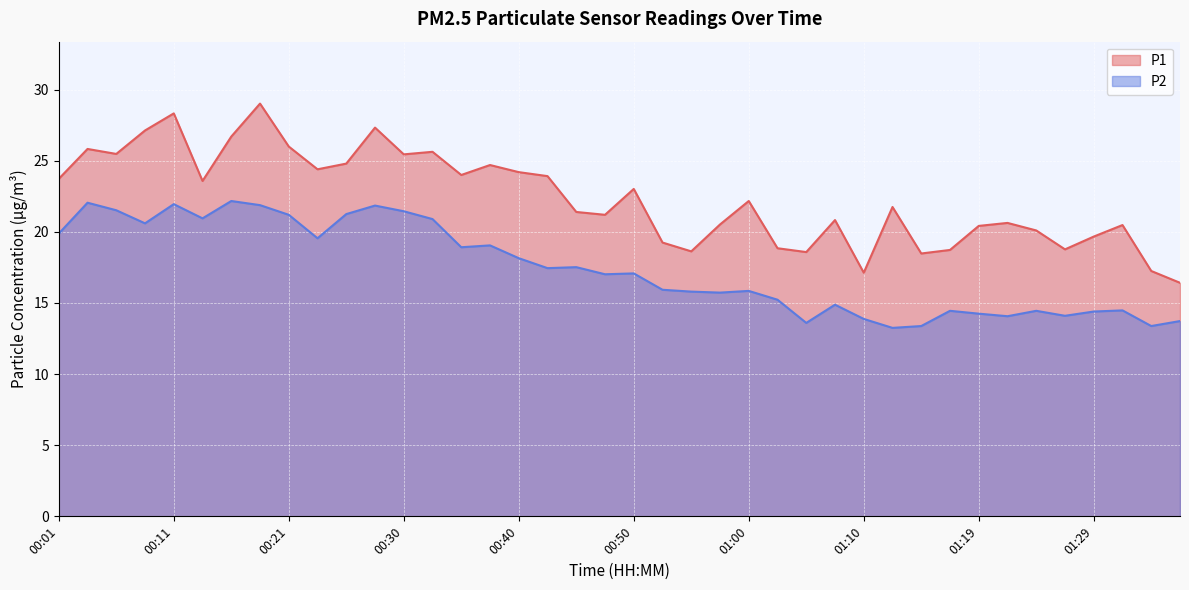

True or false: P2 has more than 0 points higher than both neighbors.

True